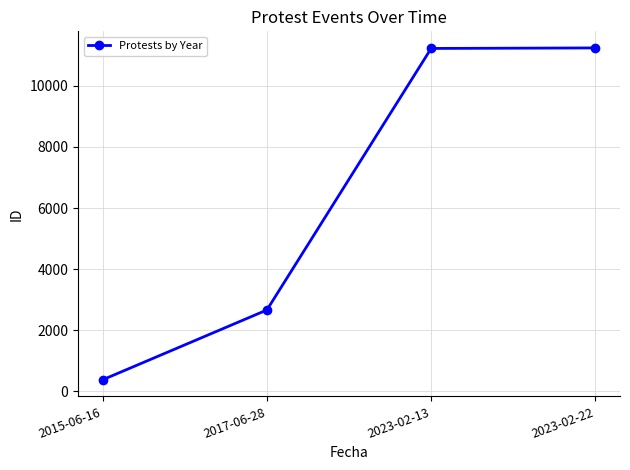

What value does the data have at 2023-02-13, to the nearest 50?

11250